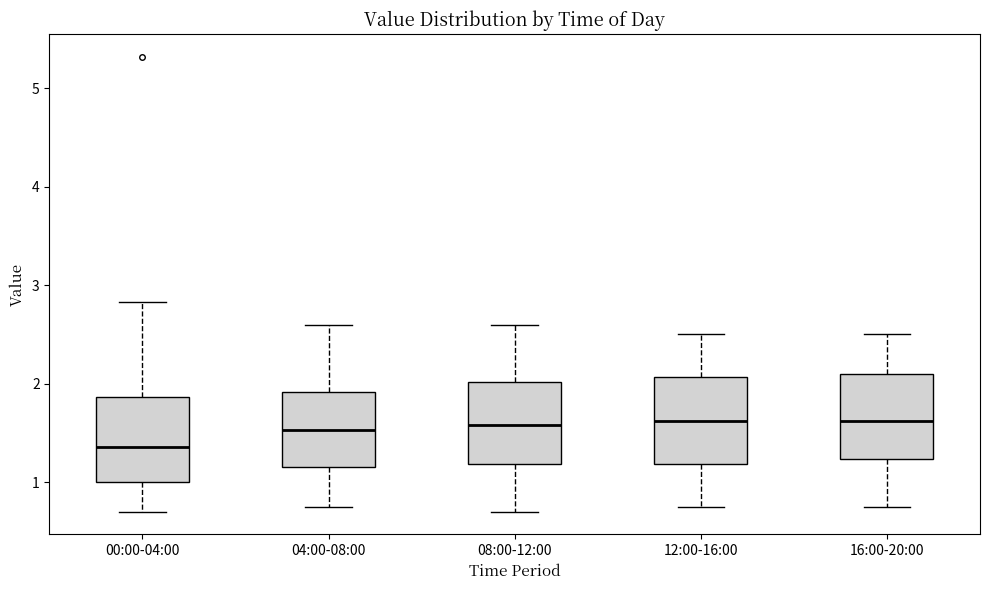

Reading left to right, read every box against the y-axis: the position of its median line, the range the box covers, and the ends of its whiskers. The values are not printed on the chart, so give them approximately, as read against the axis.

00:00-04:00: median 1.4, box 1.0 to 1.9, whiskers 0.7 to 2.8
04:00-08:00: median 1.5, box 1.2 to 1.9, whiskers 0.8 to 2.6
08:00-12:00: median 1.6, box 1.2 to 2.0, whiskers 0.7 to 2.6
12:00-16:00: median 1.6, box 1.2 to 2.1, whiskers 0.8 to 2.5
16:00-20:00: median 1.6, box 1.2 to 2.1, whiskers 0.8 to 2.5